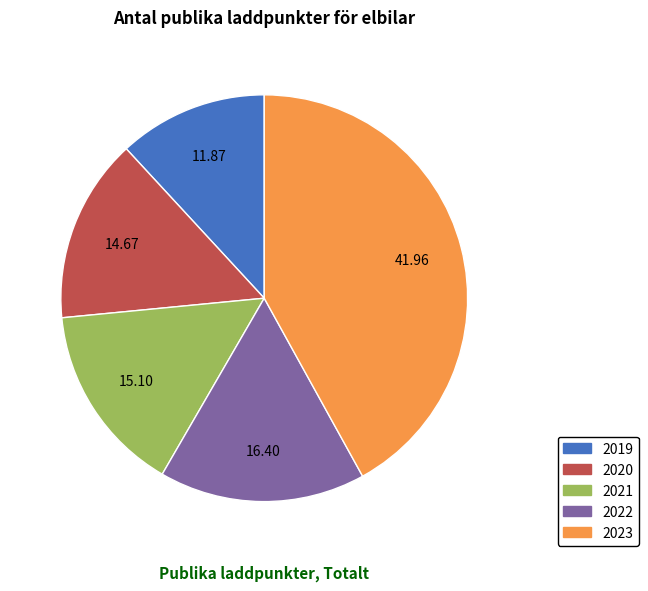

Count the number of slices in the pie.

5